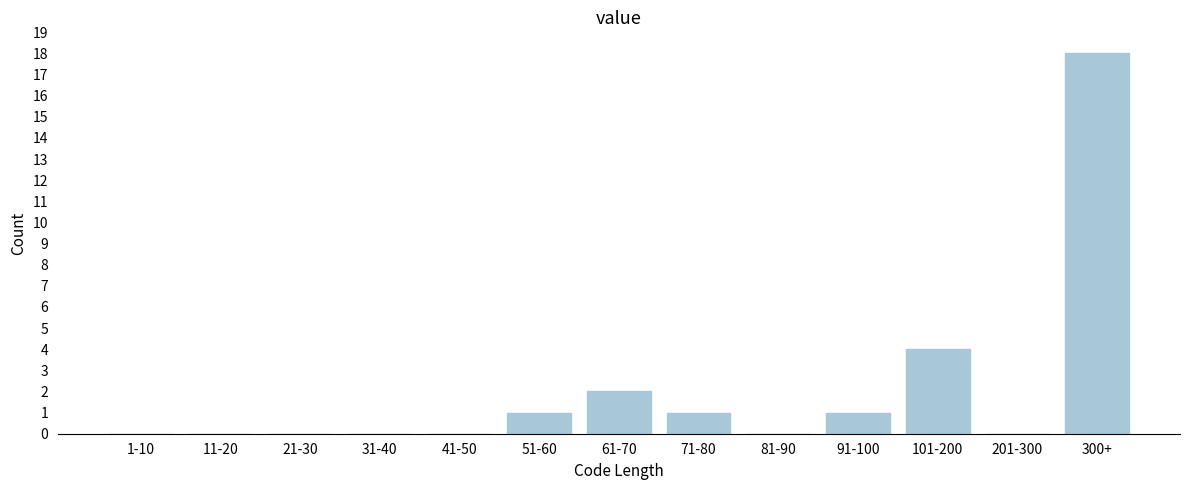

Reading left to right, list all the values displayed in this chart.

1-10=0	11-20=0	21-30=0	31-40=0	41-50=0	51-60=1	61-70=2	71-80=1	81-90=0	91-100=1	101-200=4	201-300=0	300+=18